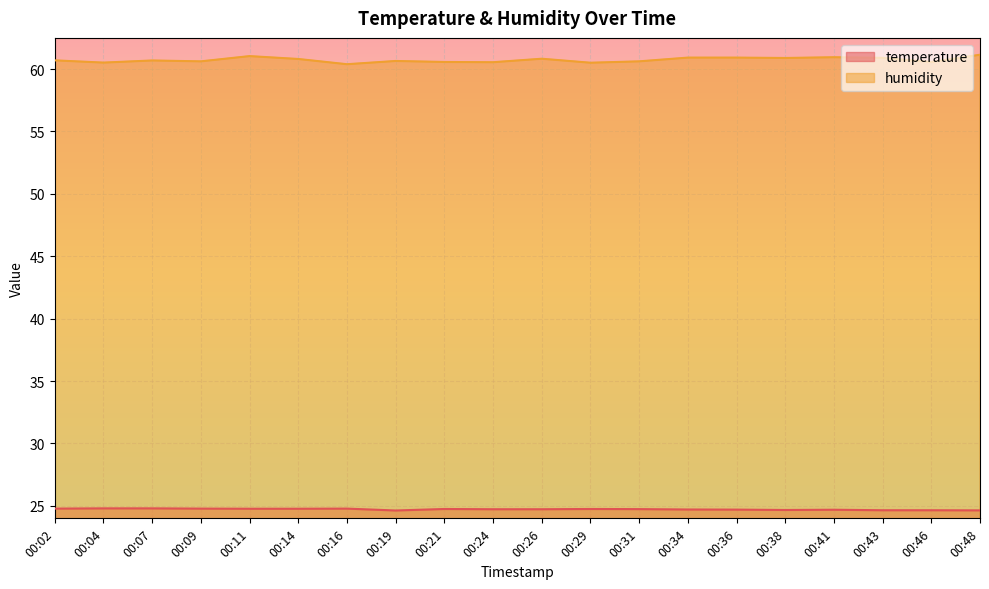

Is the value of temperature at 00:31 greater than the value of humidity at 00:09?

No